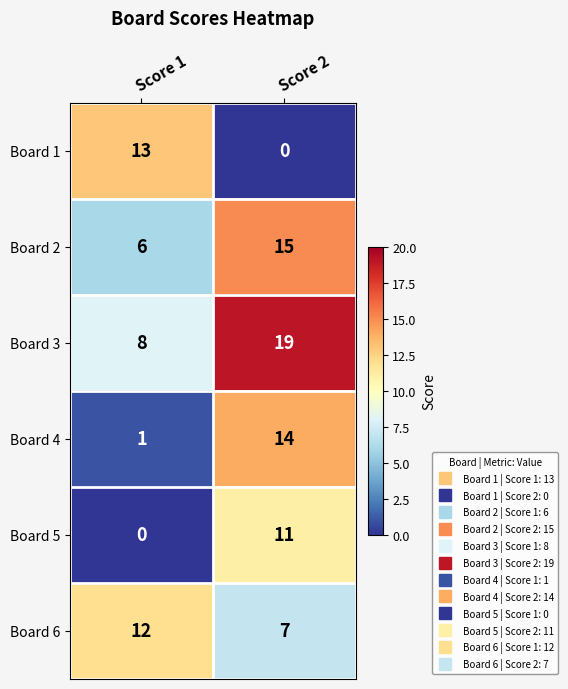

Reading right to left, extract all data points from this chart.

Board 1: Score 2=0	Score 1=13
Board 2: Score 2=15	Score 1=6
Board 3: Score 2=19	Score 1=8
Board 4: Score 2=14	Score 1=1
Board 5: Score 2=11	Score 1=0
Board 6: Score 2=7	Score 1=12